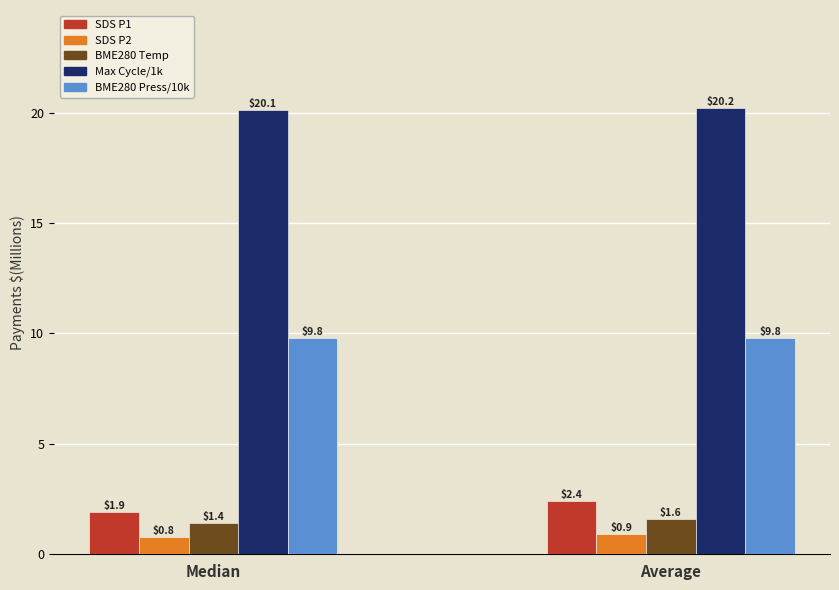

What is the total value across all series at Median?

34.0